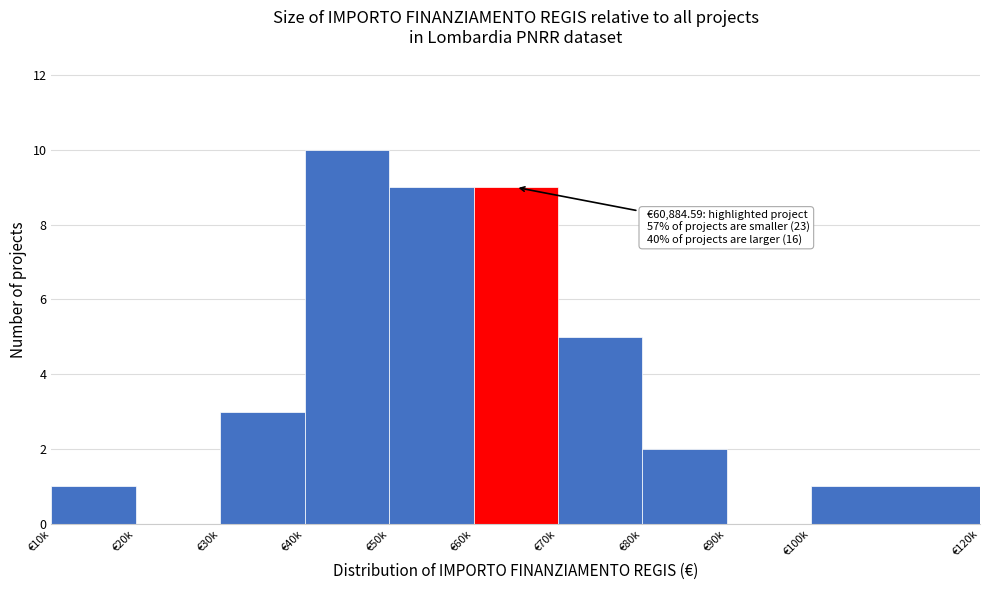

Reading left to right, transcribe all the data shown in this chart.

€10k=1	€20k=0	€30k=3	€40k=10	€50k=9	€60k=9	€70k=5	€80k=2	€90k=0	€100k=1